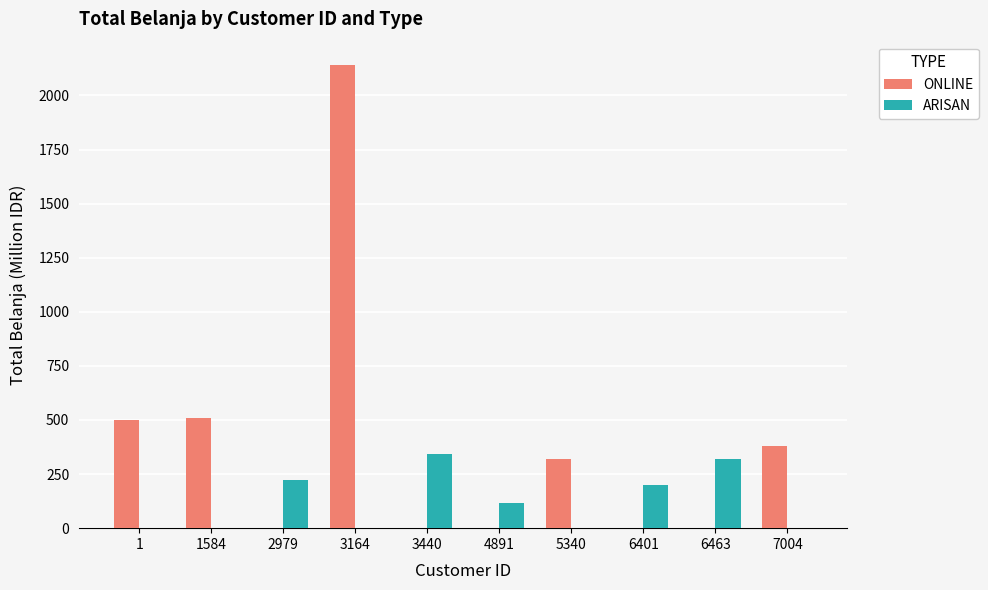

The ONLINE series shows 501.7 at 1. True or false?

True